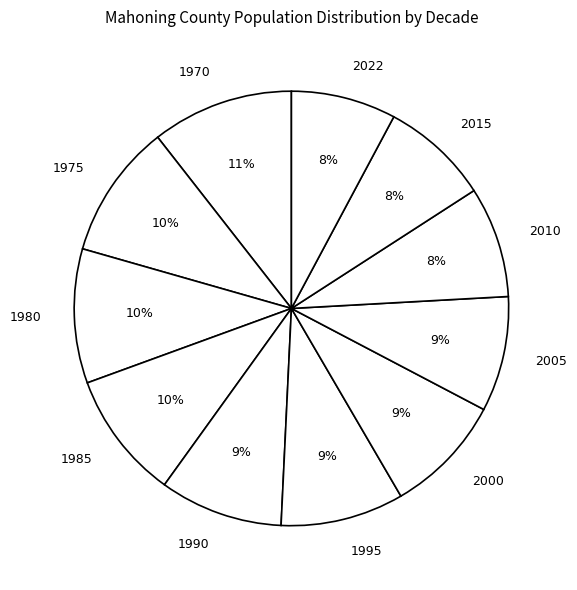

Is 2010 the majority of the pie?

No